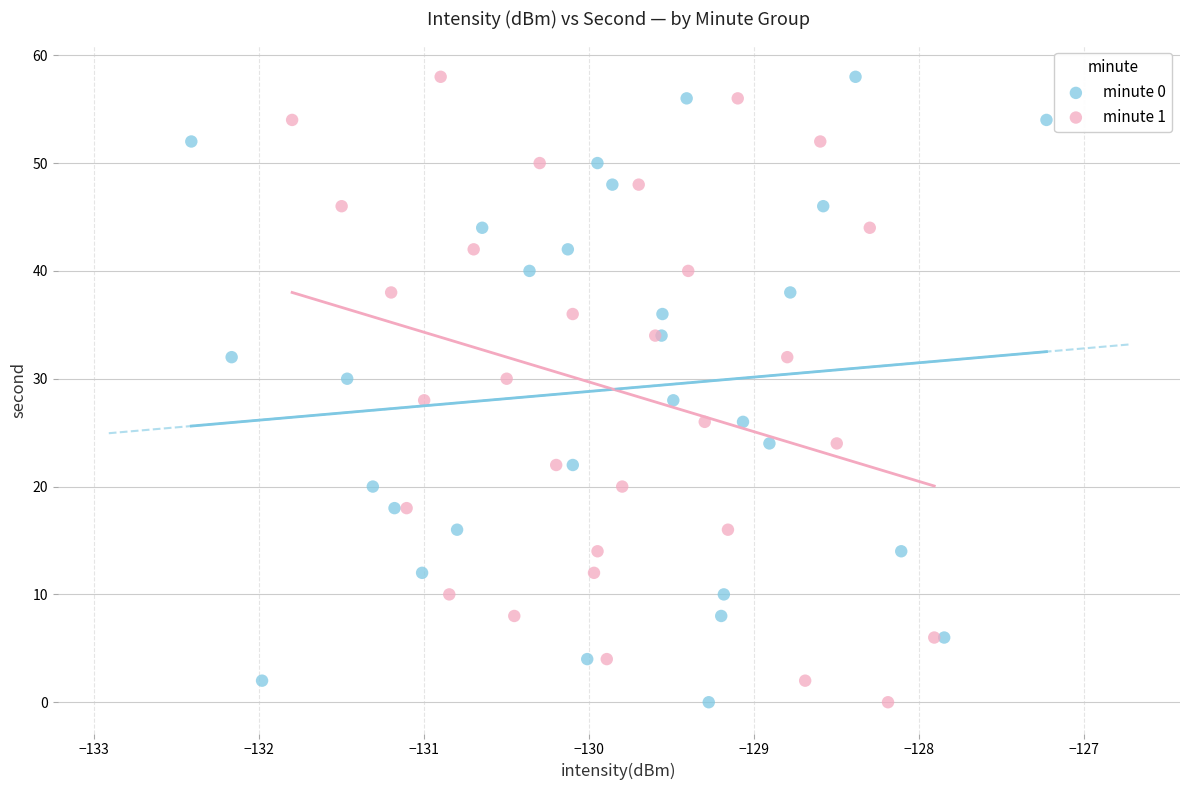

What are all the series names shown in the legend?

minute 0, minute 1